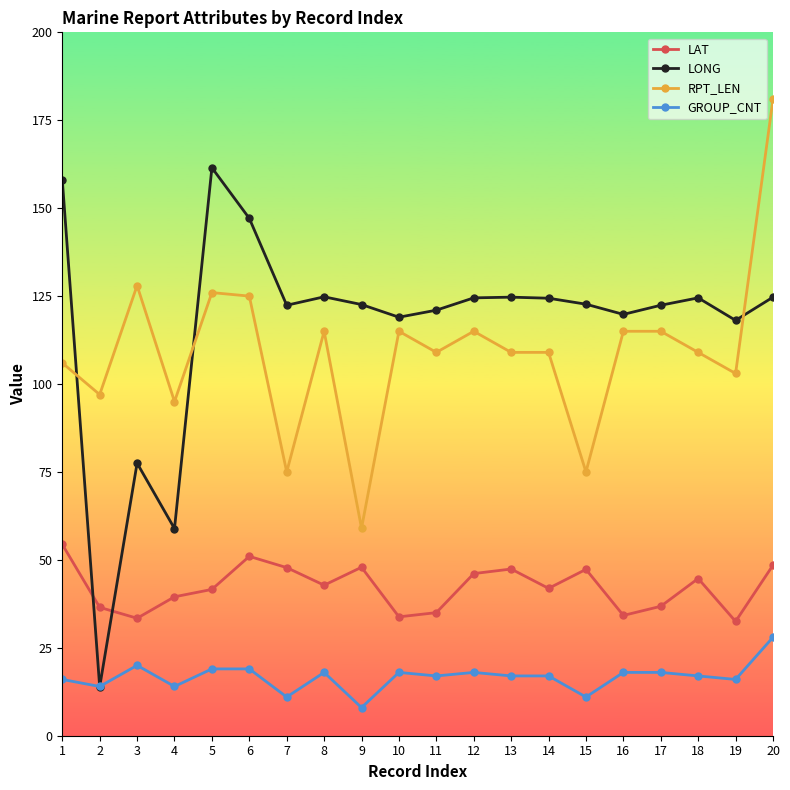

True or false: GROUP_CNT has more than 0 points higher than both neighbors.

True